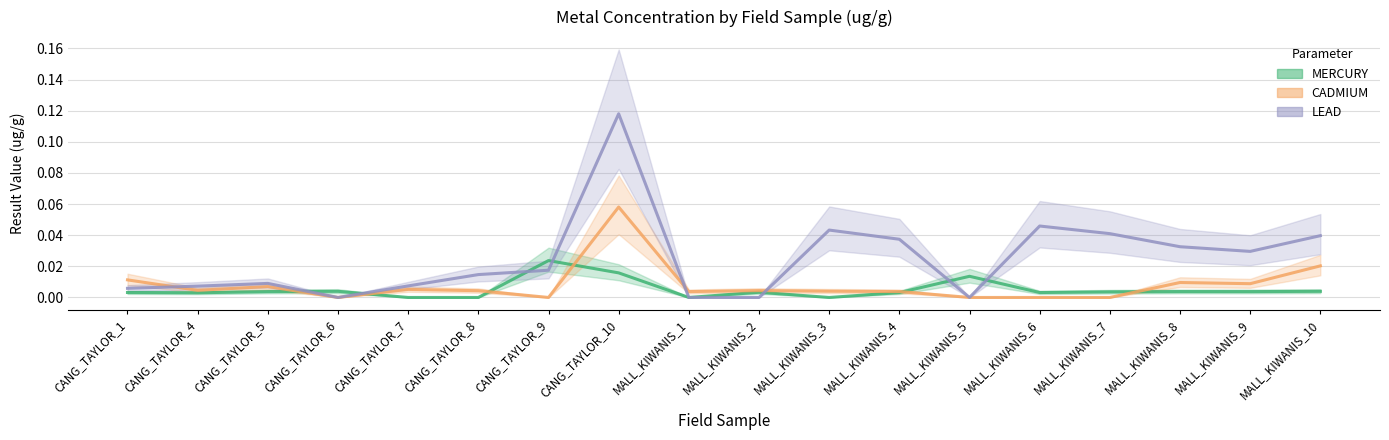

How many lines are shown in the chart?

3